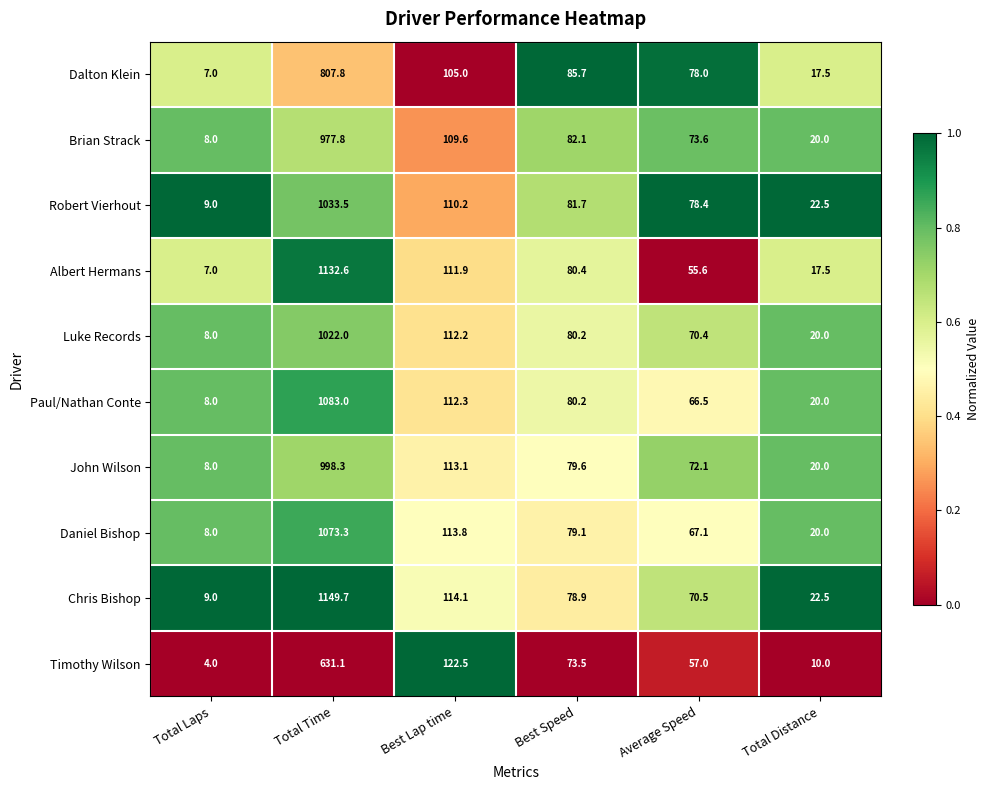

What is the difference between the John Wilson values at Best Speed and Total Time?

918.7